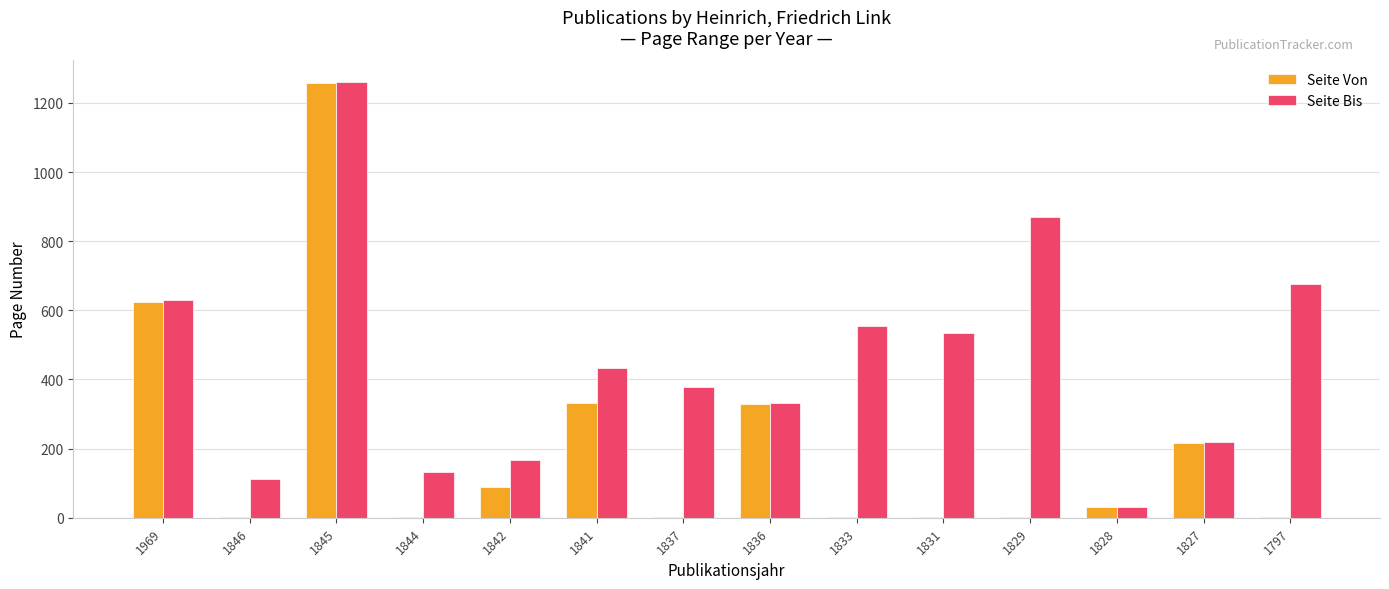

How many distinct data groups are displayed?

2